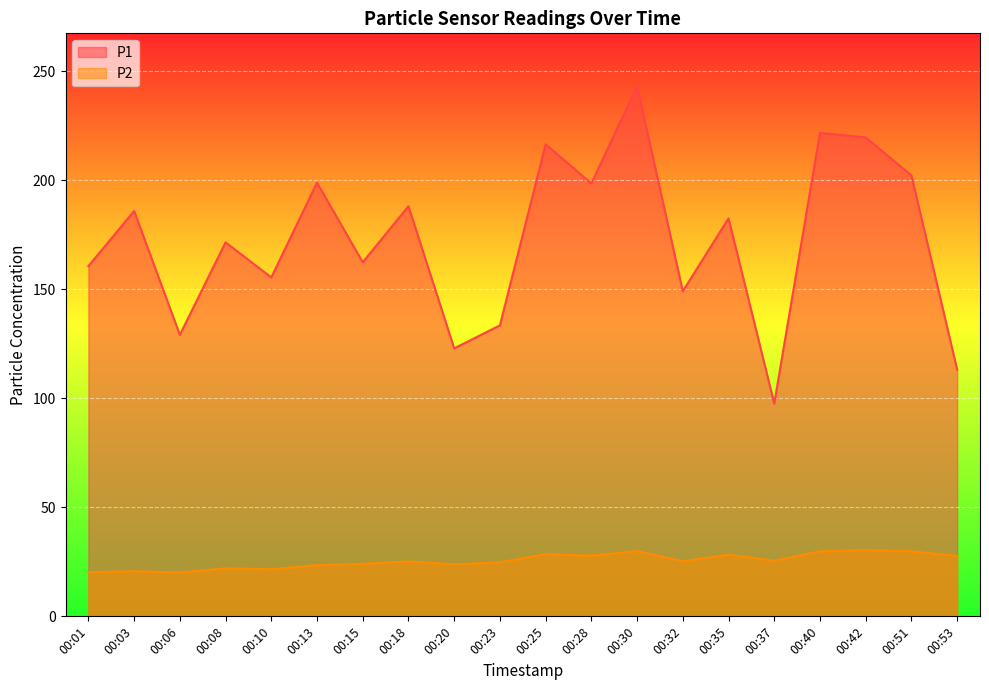

True or false: P2 has a value of 29.8 at 00:51.

True